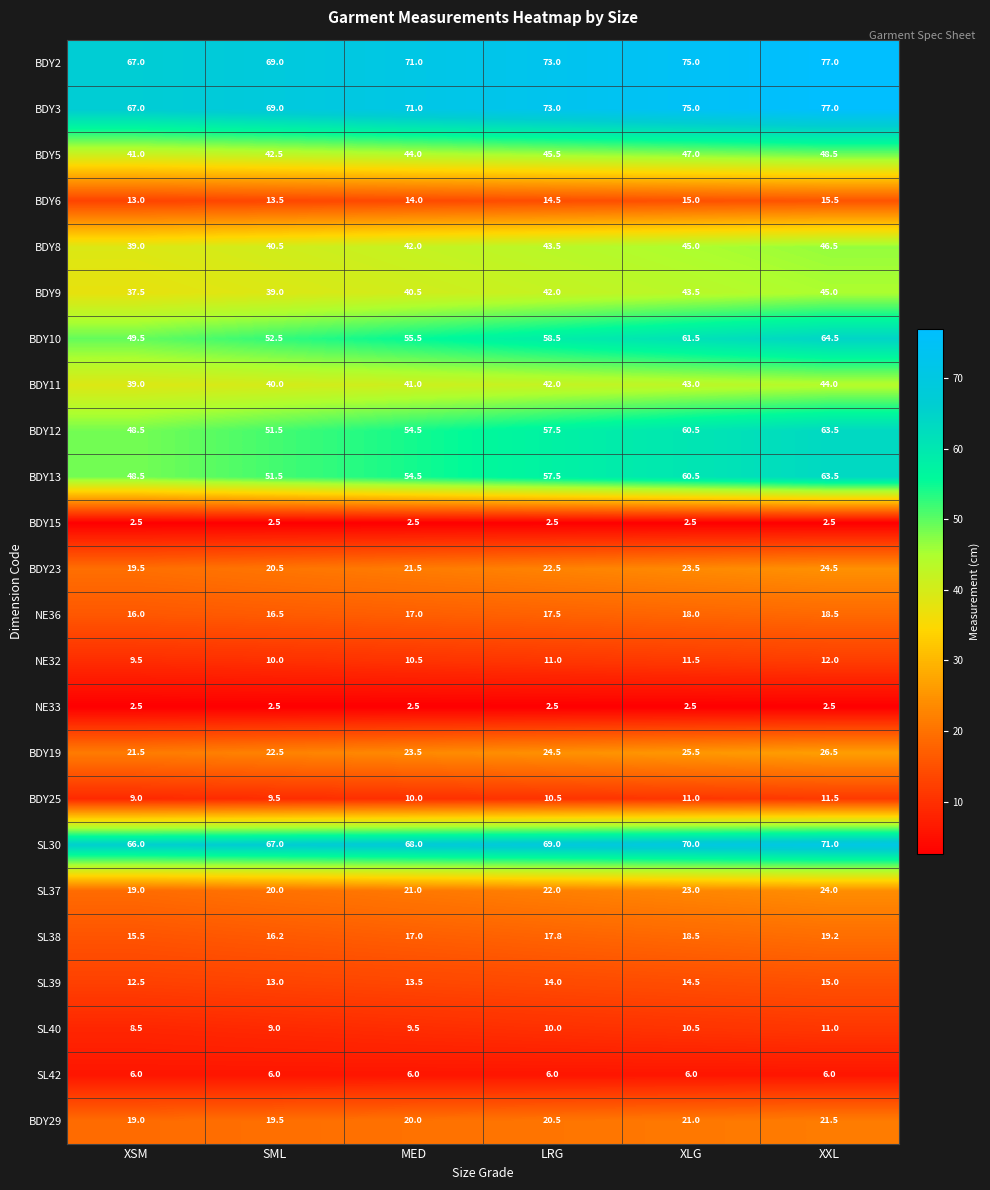

What is the smallest value displayed?

2.5